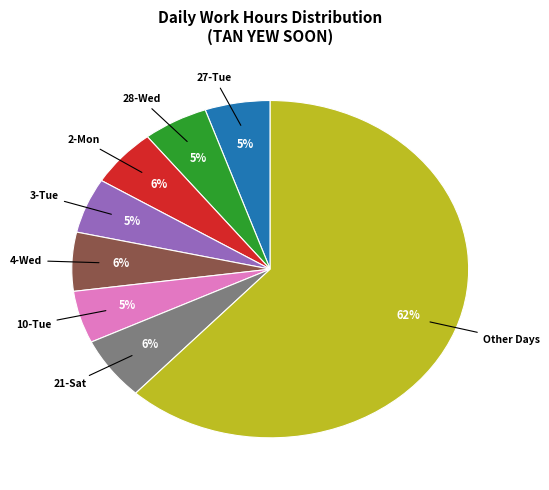

To the nearest percent, what is the average slice percentage?

12%